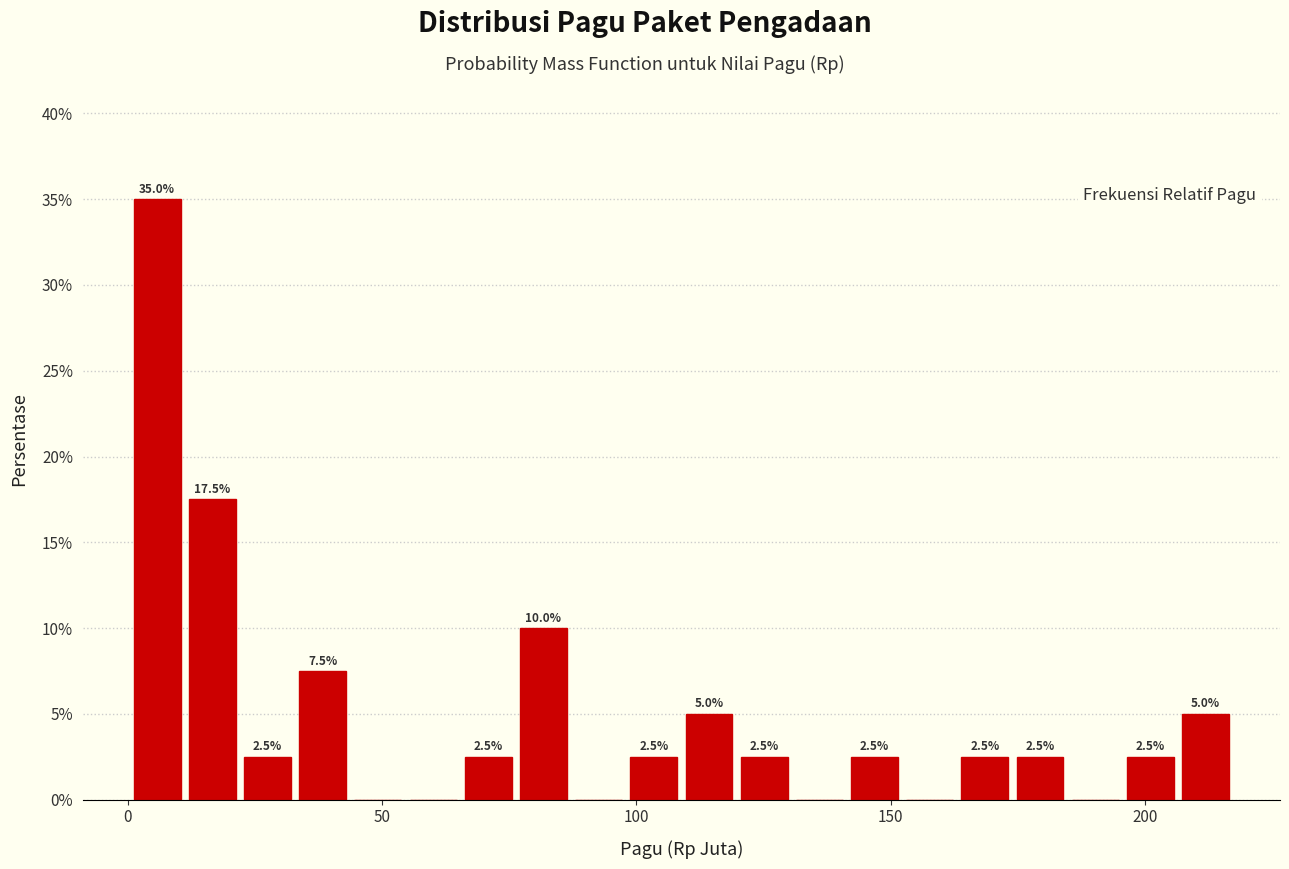

Around what value on the x-axis is the tallest bar? Give the approximate position of its centre, as read against the axis.

5